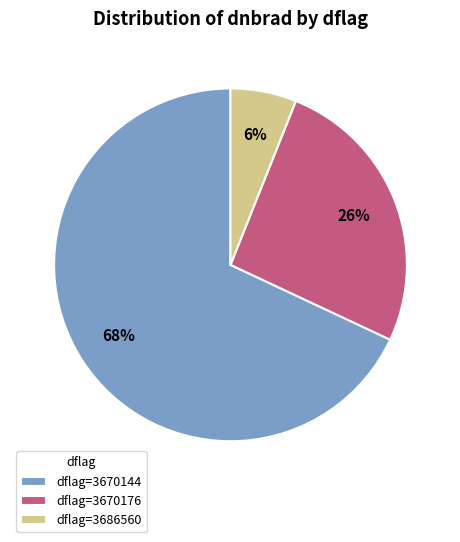

How many segments does this pie chart have?

3